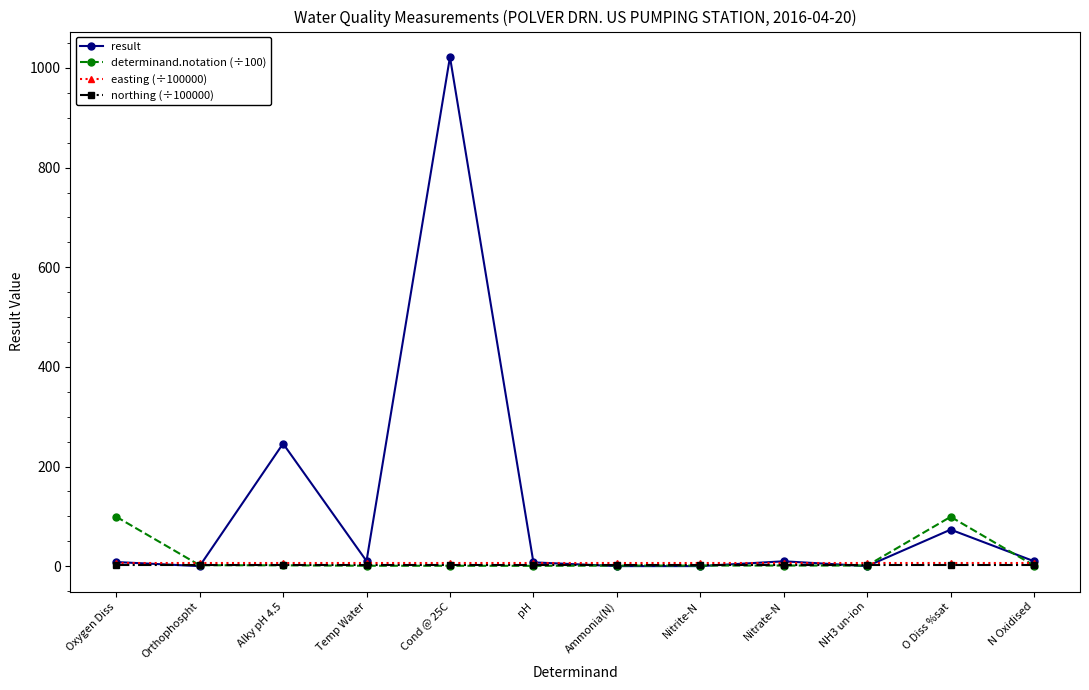

What is the total value across all series at pH?

16.9